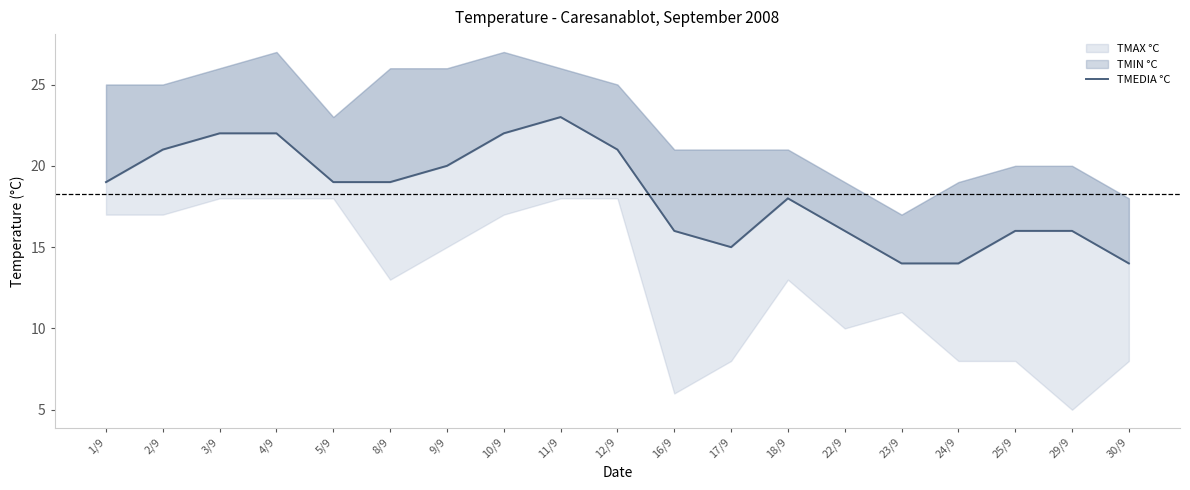

How many lines are shown in the chart?

1